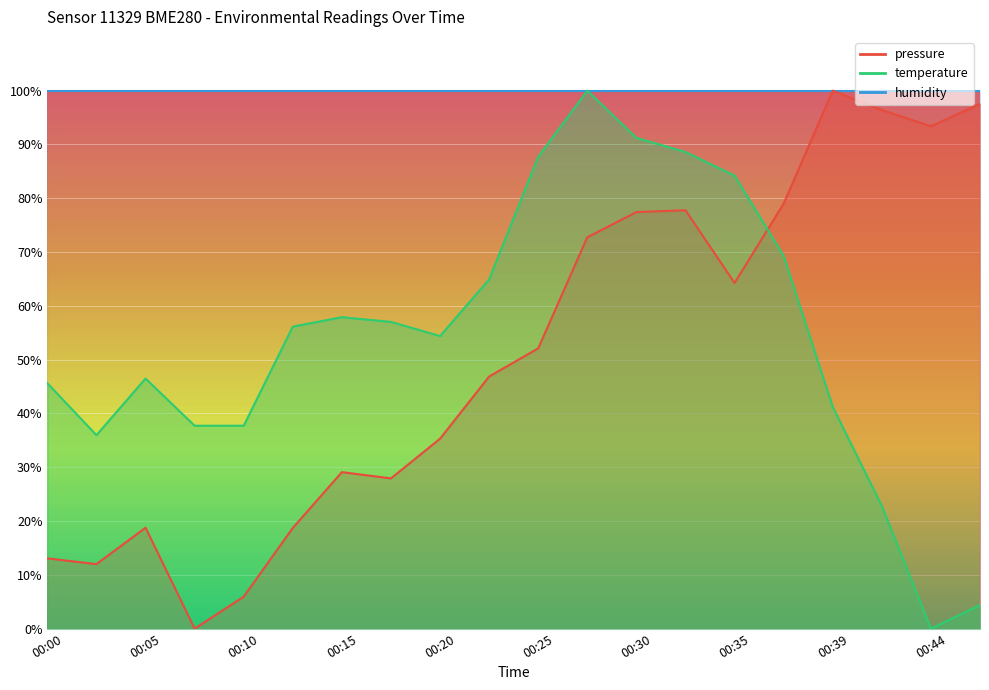

Which category has the highest value in the humidity_line series?

00:00